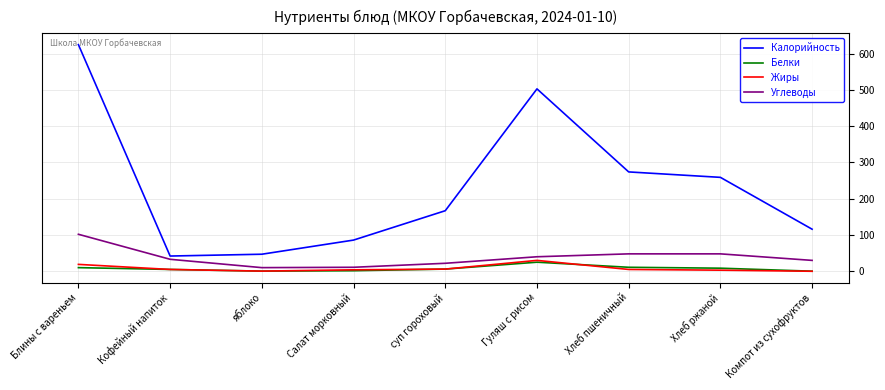

Is this an area chart (filled region under the line)?

No